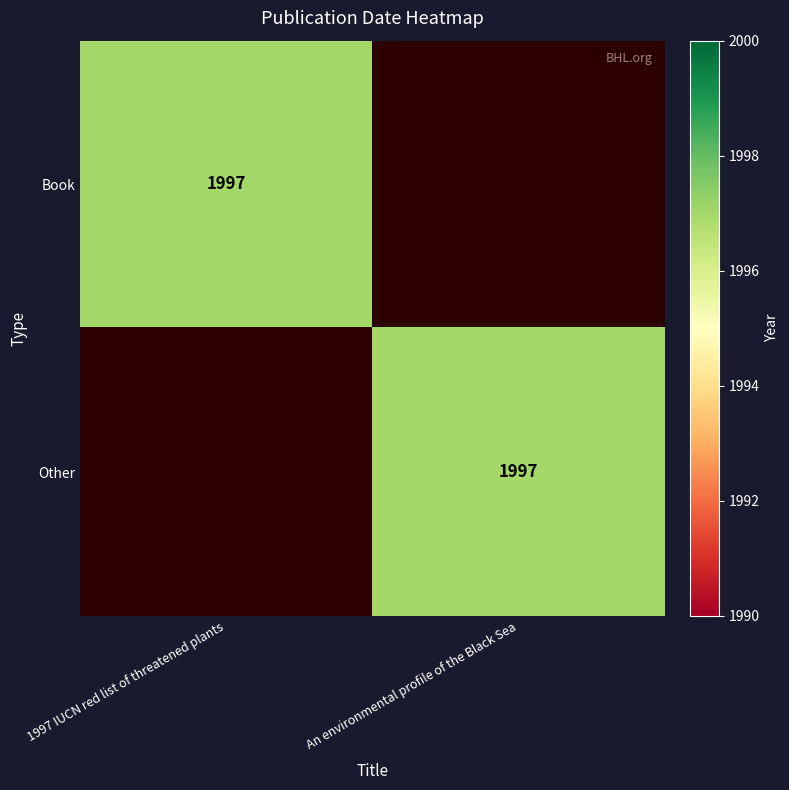

What is the greatest value displayed?

1997